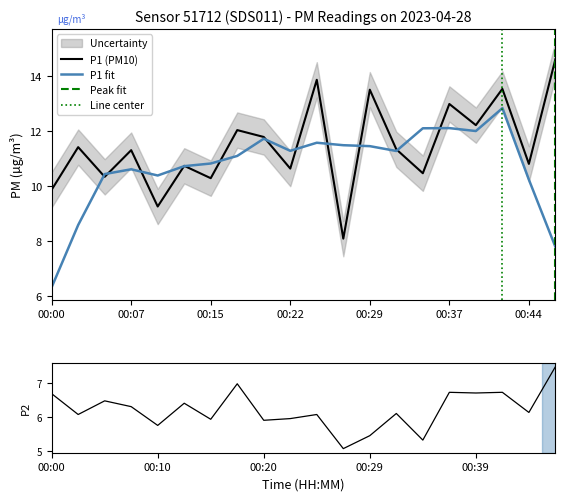

Rank the categories by P2 value from highest to lowest.

00:46, 00:17, 00:37, 00:41, 00:39, 00:00, 00:05, 00:12, 00:07, 00:44, 00:32, 00:03, 00:24, 00:22, 00:15, 00:20, 00:10, 00:29, 00:34, 00:27